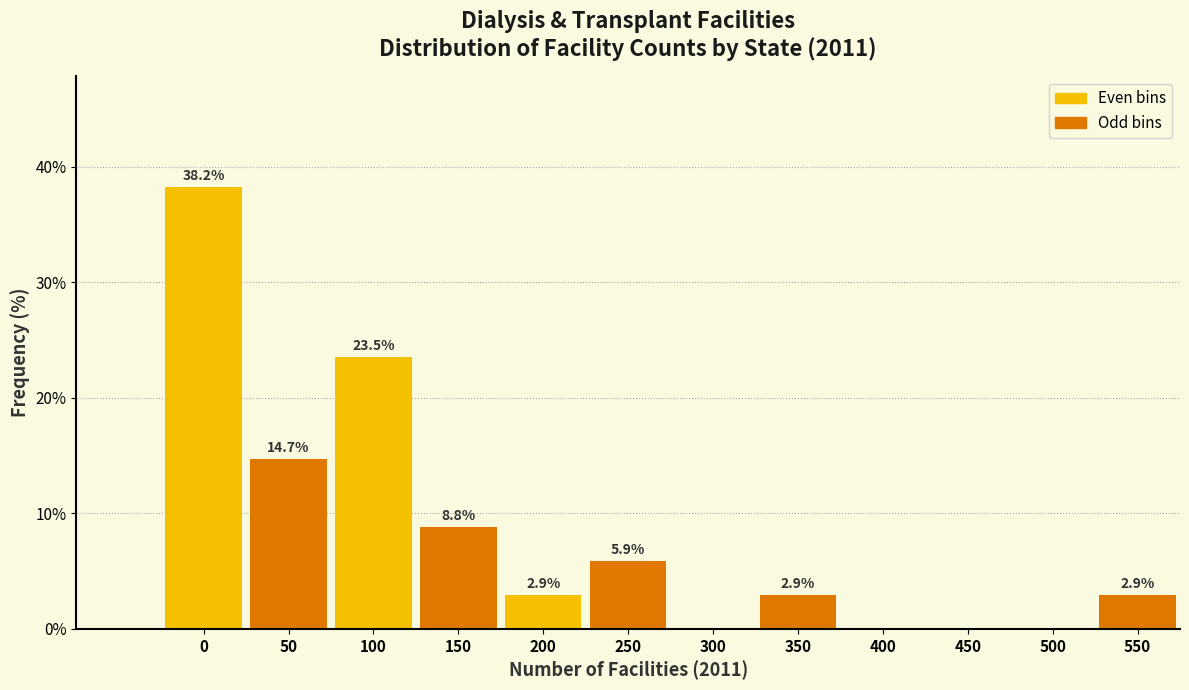

Reading left to right, list all the values displayed in this chart.

0=38.2	50=14.7	100=23.5	150=8.8	200=2.9	250=5.9	300=0.0	350=2.9	400=0.0	450=0.0	500=0.0	550=2.9